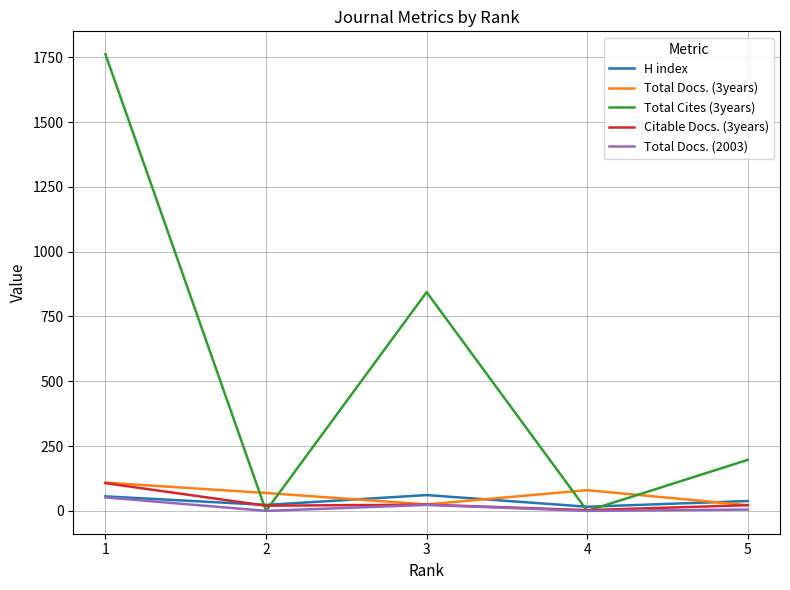

What is the maximum value shown in the chart?

1762